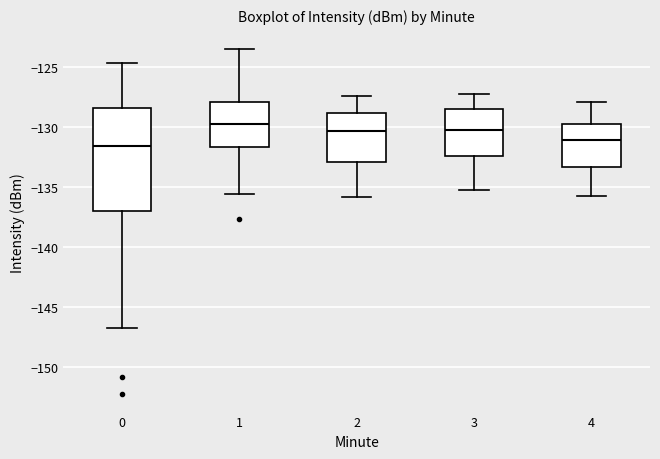

Where does the median line of the box at x = 0 sit on the y-axis? The values are not printed on the chart, so give them approximately, as read against the axis.

-131.5